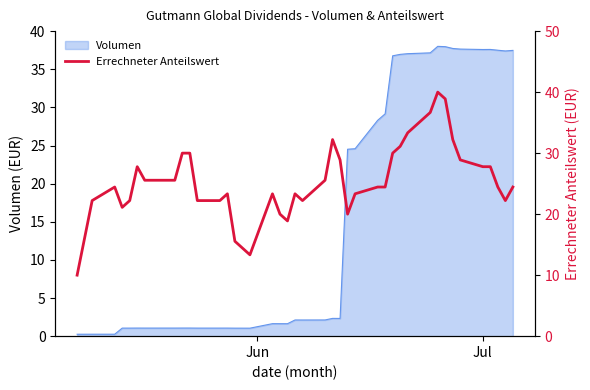

Which label corresponds to the smallest value in the chart?

Jun